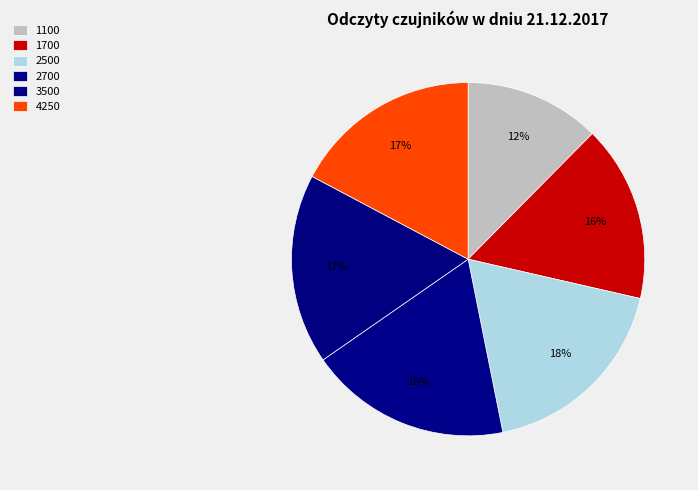

Count the number of slices in the pie.

6